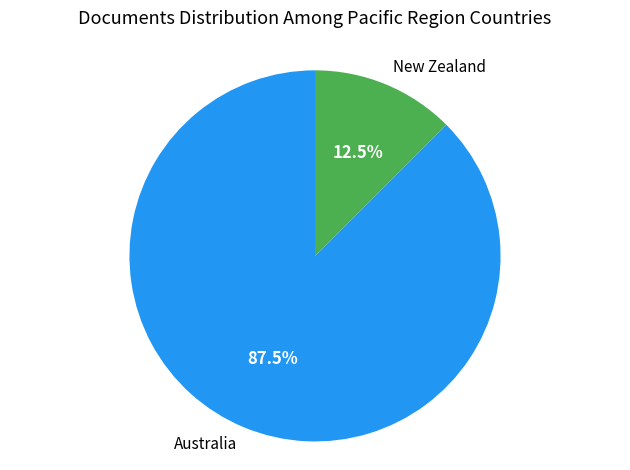

The New Zealand slice represents 1% of the pie. True or false?

False